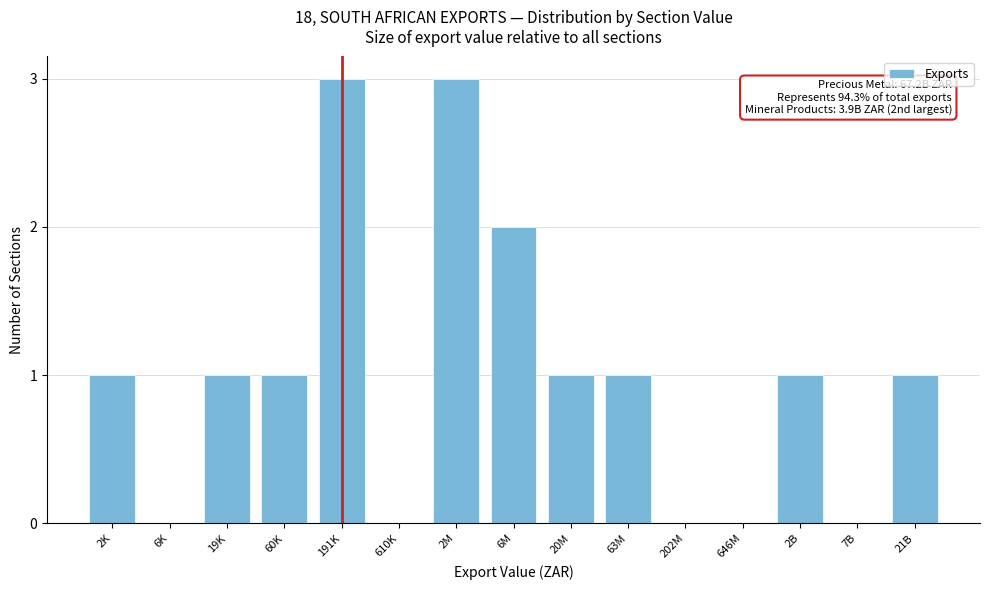

Reading right to left, what are all the values shown in this chart?

21B=1	7B=0	2B=1	646M=0	202M=0	63M=1	20M=1	6M=2	2M=3	610K=0	191K=3	60K=1	19K=1	6K=0	2K=1